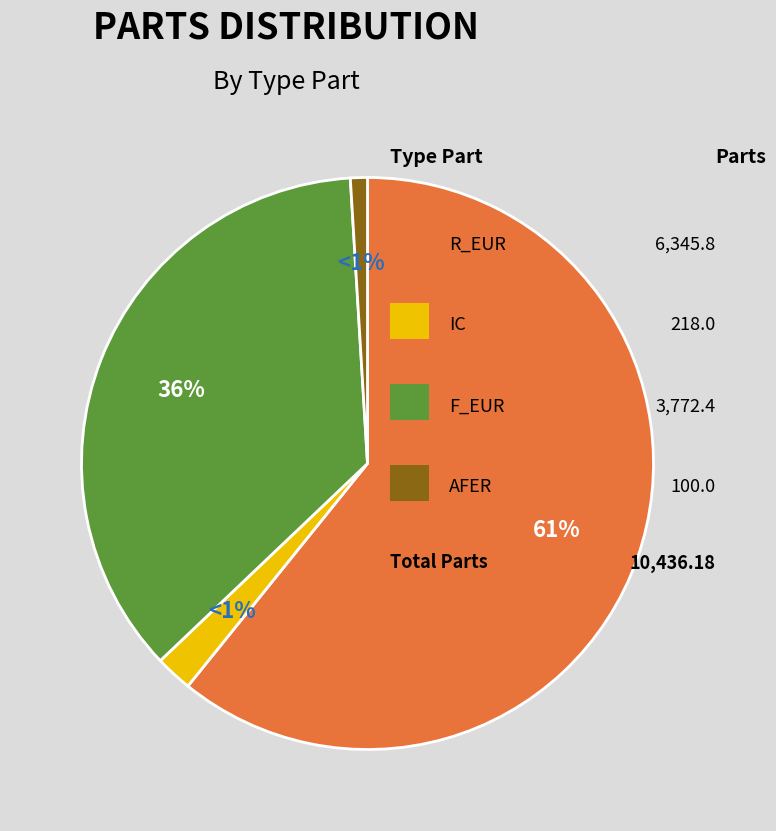

Which slice is the smallest?

AFER